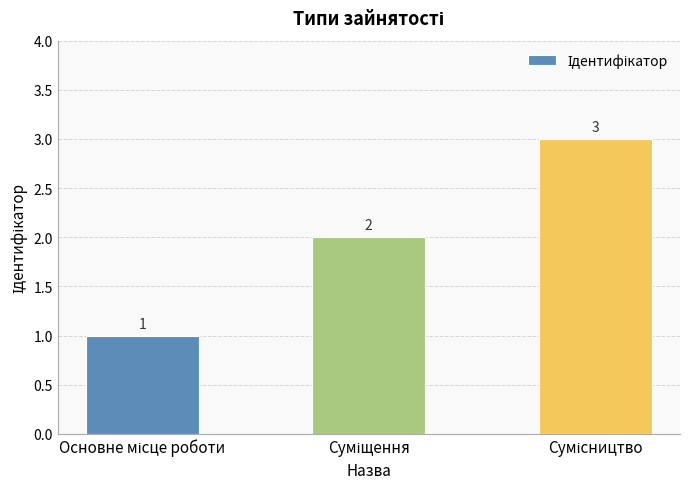

What is the value of the 3rd bar from the left?

3